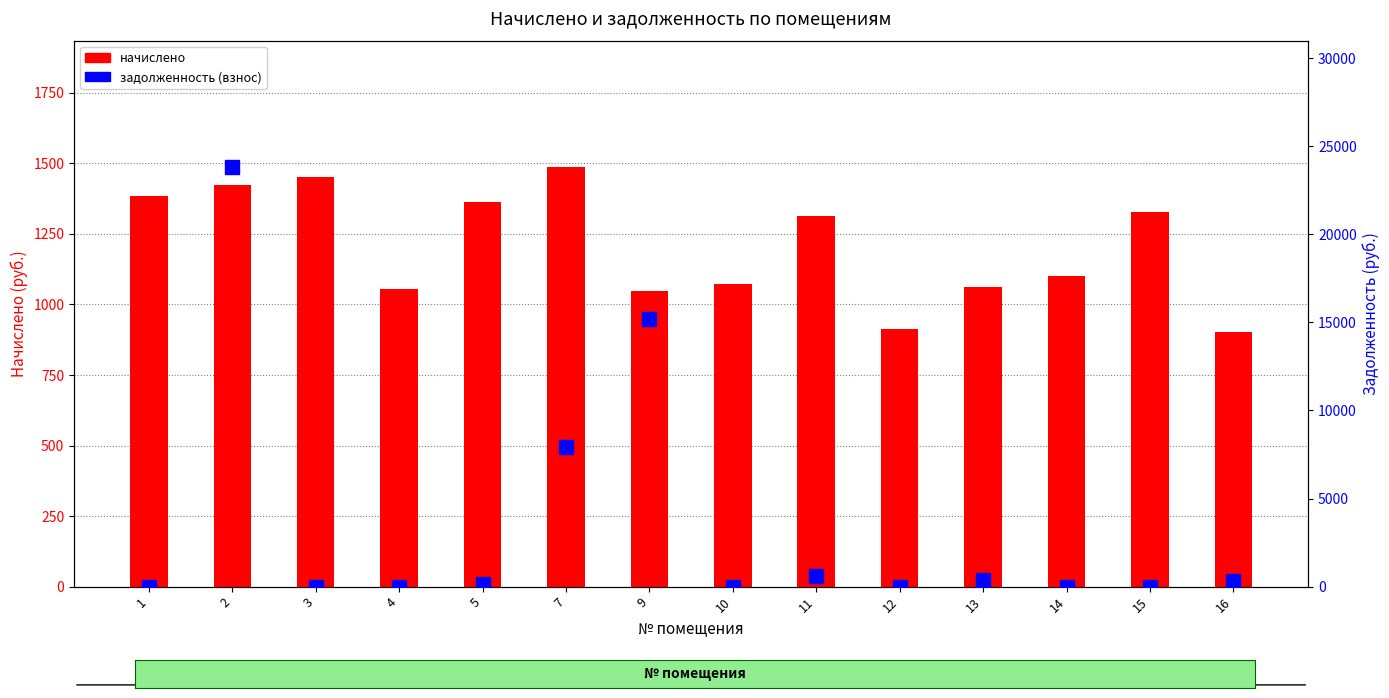

What is the maximum value shown in the chart?

23841.1